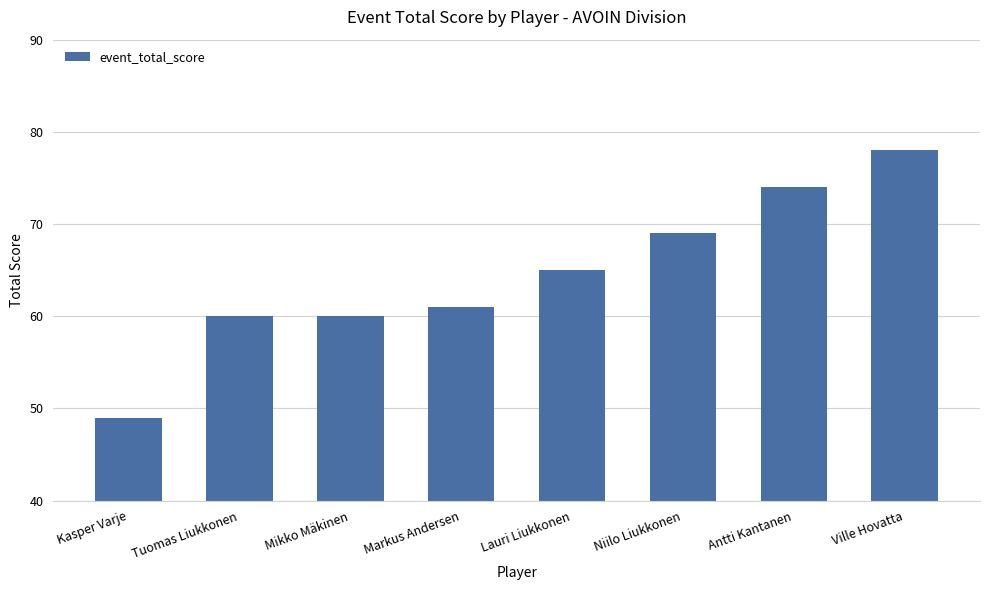

What is the smallest value displayed?

49